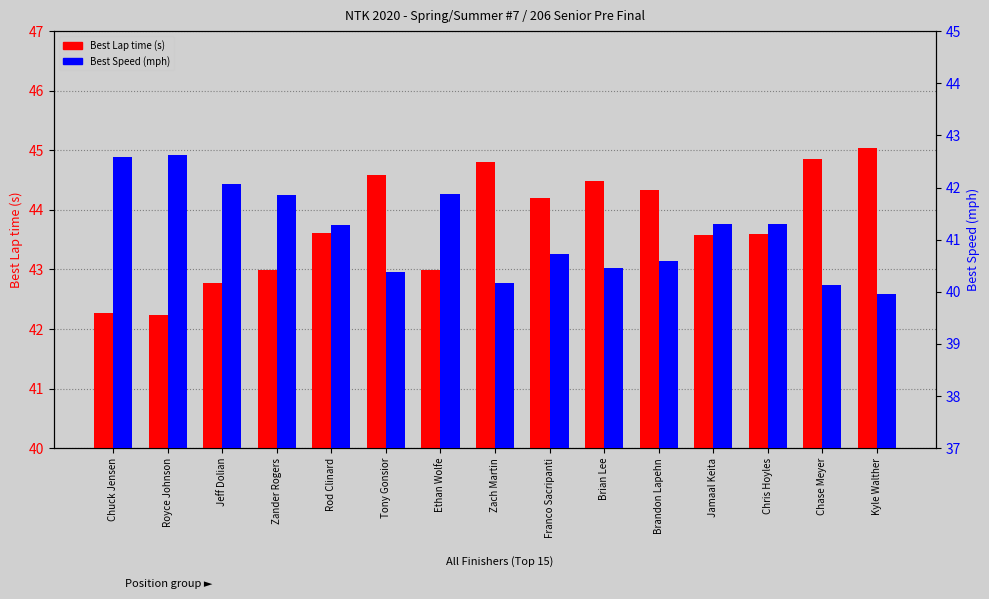

True or false: Best Speed has a value of 19.5 at Zander Rogers.

False